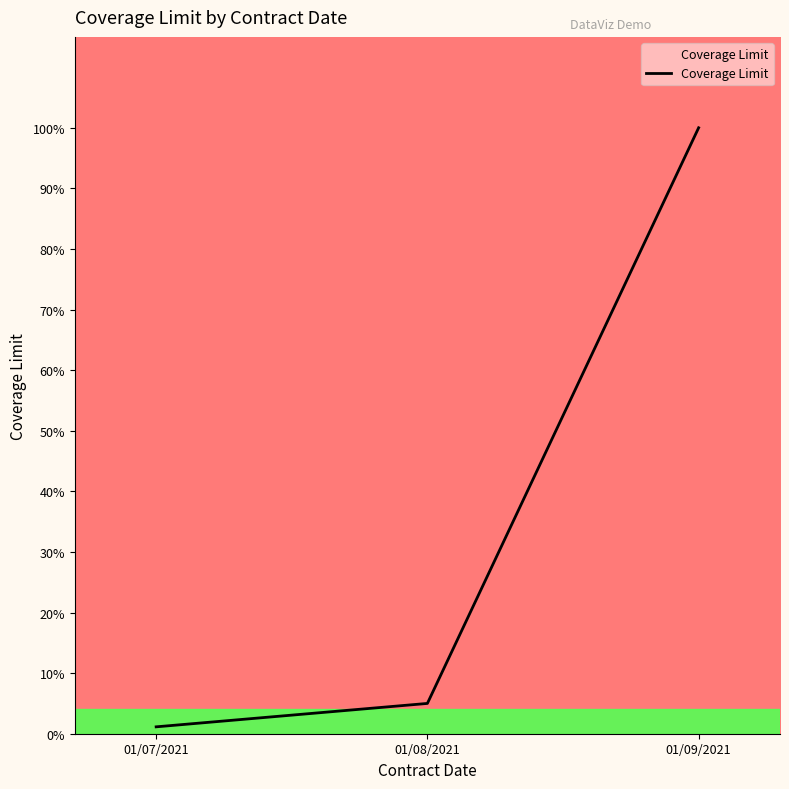

What position from the right is 01/09/2021?

1